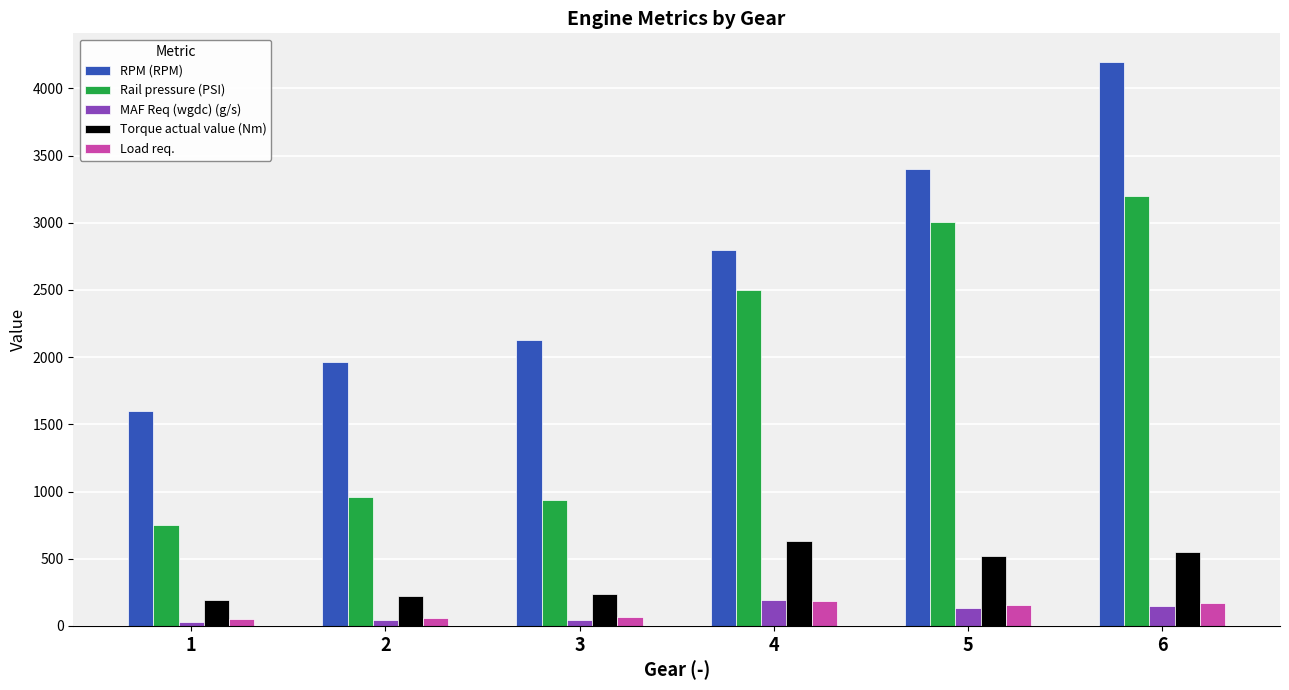

What is the difference between the maximum and minimum values in the Torque actual value (Nm) series?

439.8